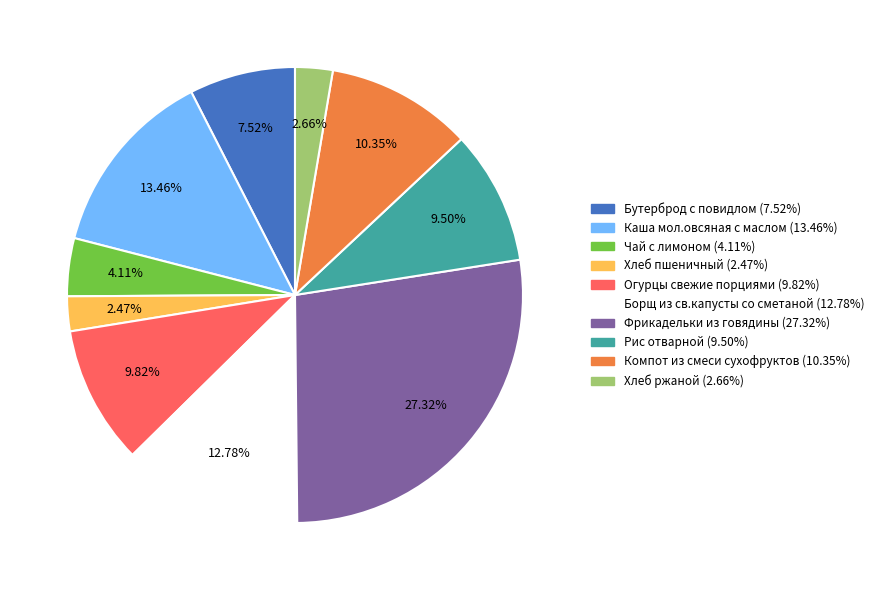

Does Огурцы свежие порциями represent more than half of the total?

No